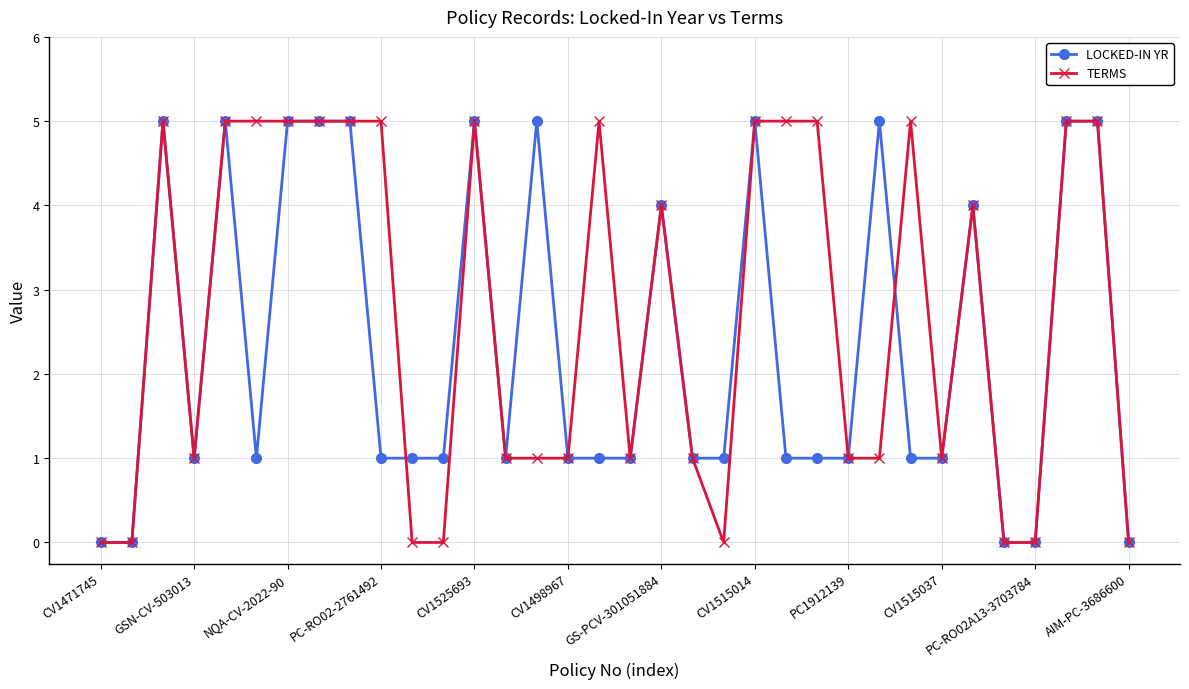

How many categories are shown in the chart?

34